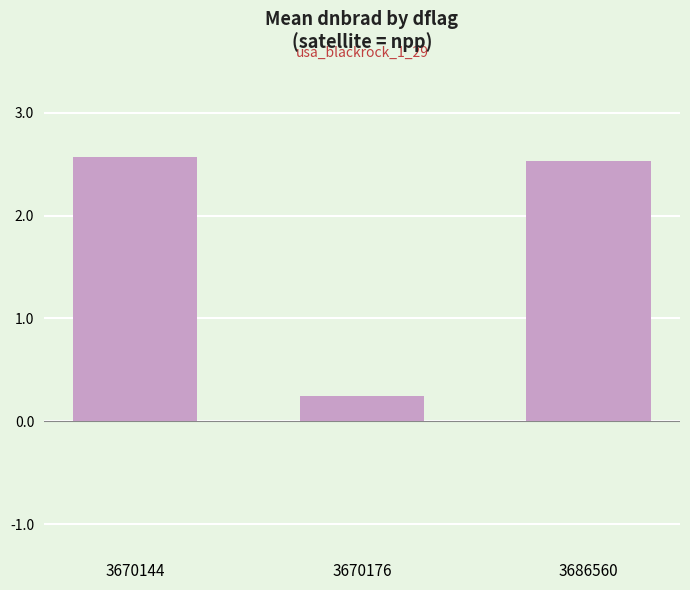

Are the bars grouped side by side (vs. stacked)?

No